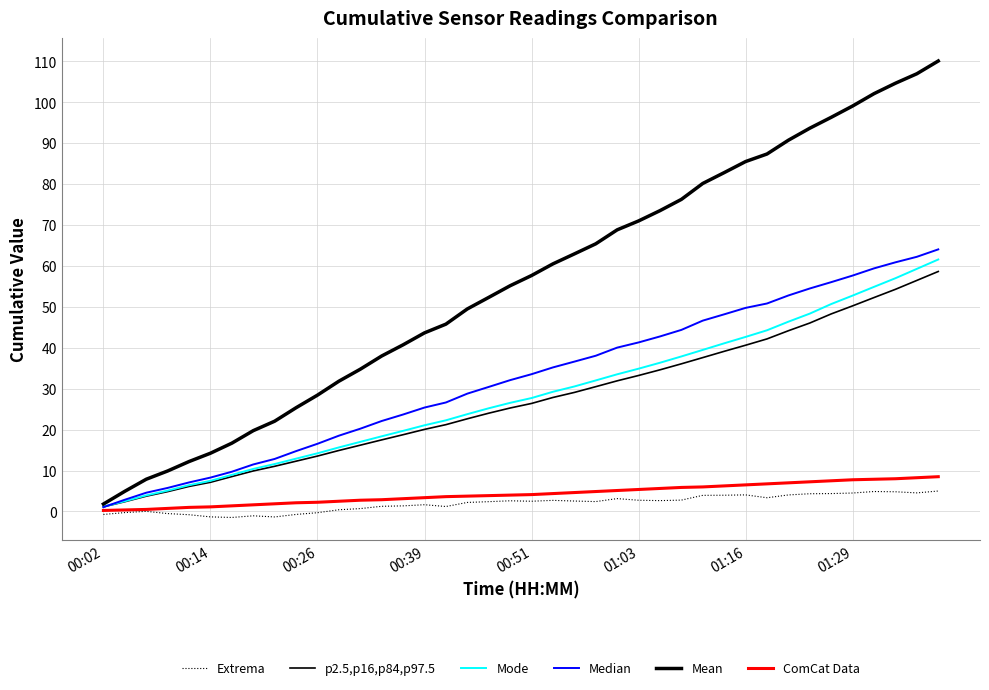

How many series are shown in this chart?

6